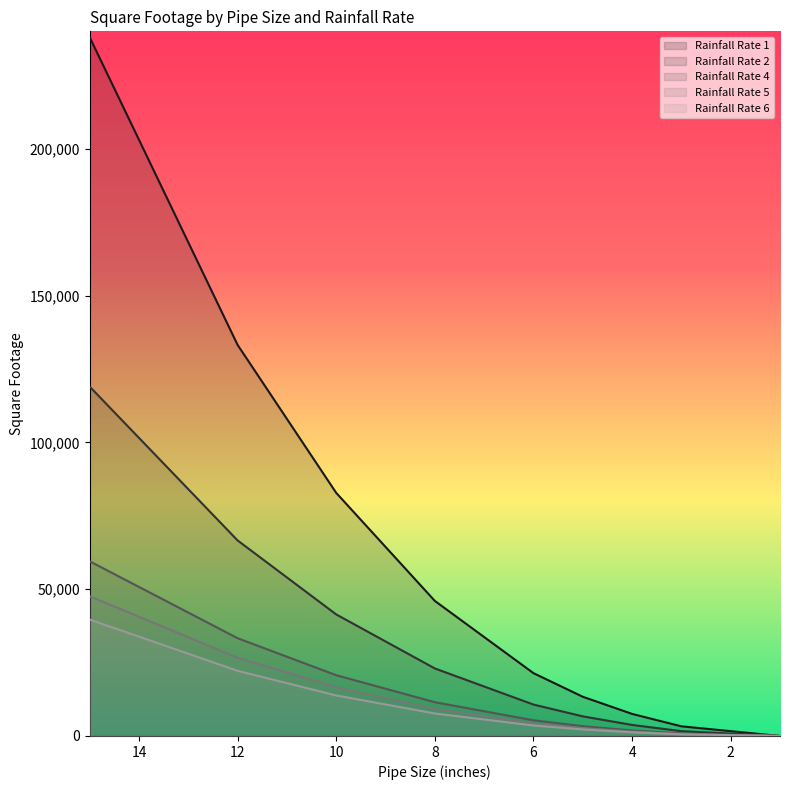

The value of Rainfall Rate 1 at 8 is 46000. True or false?

True